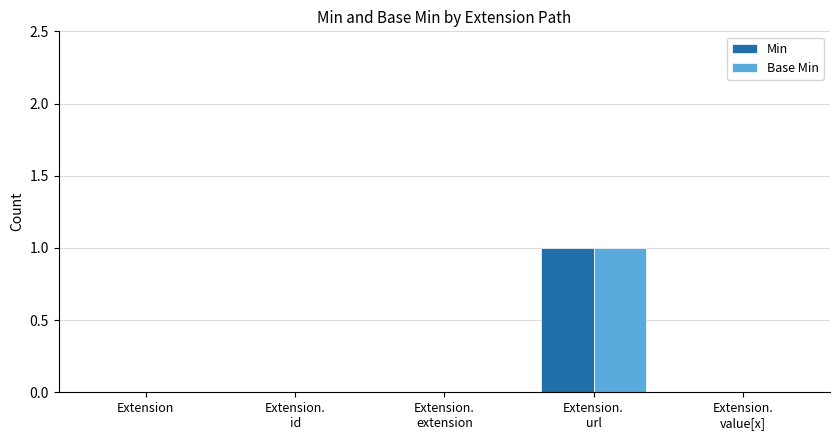

What is the highest value of the Base Min series?

1